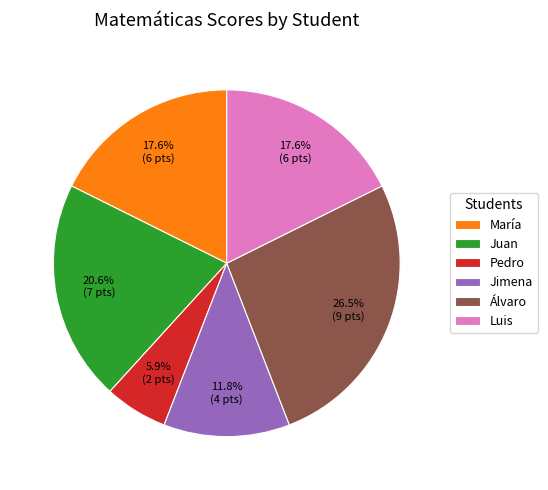

What percentage is NOT represented by Luis?

82.4%